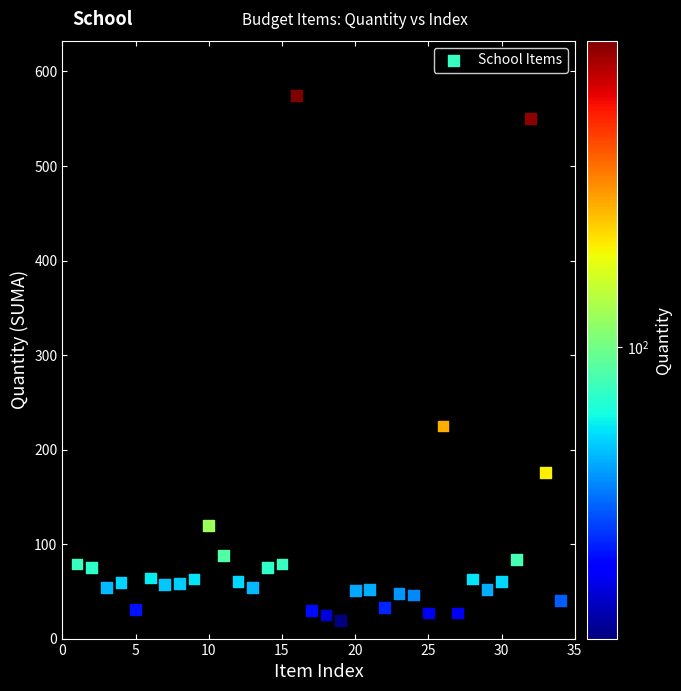

What Y value in the scatter plot is closest to 297?

225